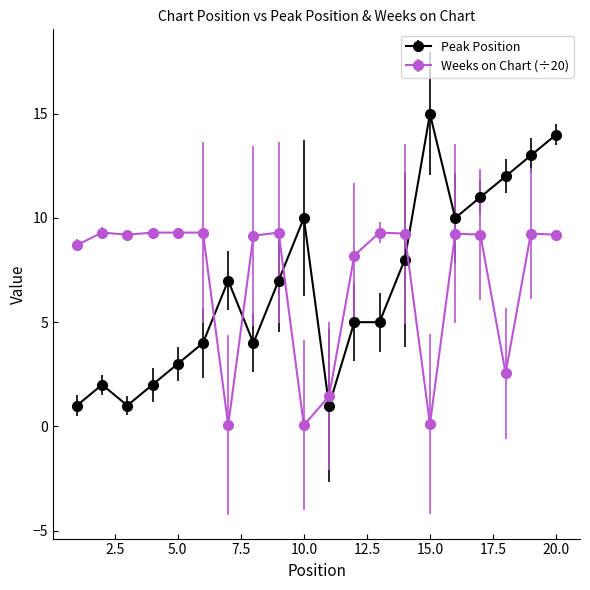

At how many categories does at least one series exceed 6?

19